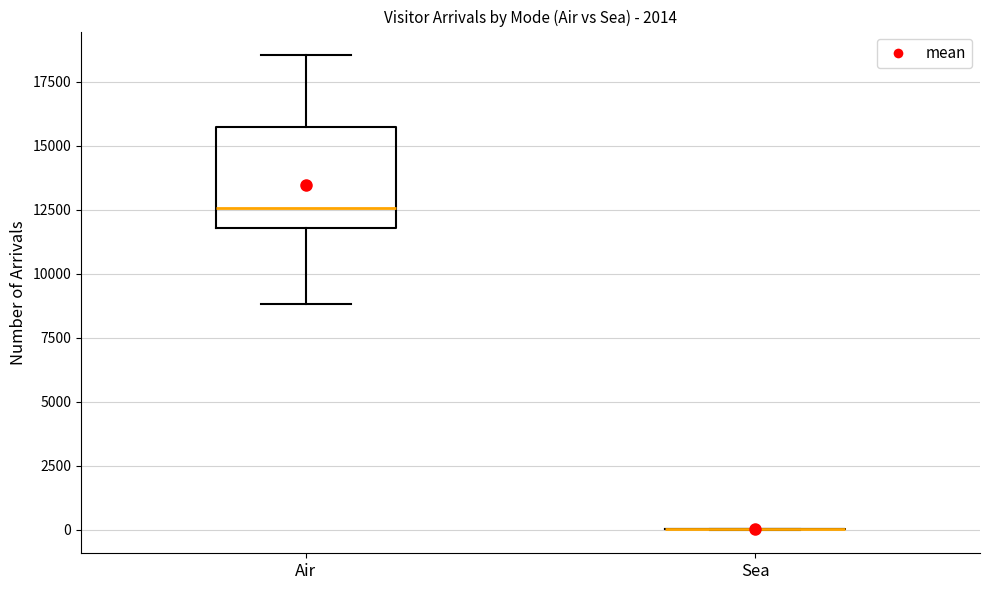

Reading left to right, read every box against the y-axis: the position of its median line, the range the box covers, and the ends of its whiskers. The values are not printed on the chart, so give them approximately, as read against the axis.

Air: median 12500, box 12000 to 15500, whiskers 9000 to 18500
Sea: box collapsed to a line at 0, whiskers 0 to 0